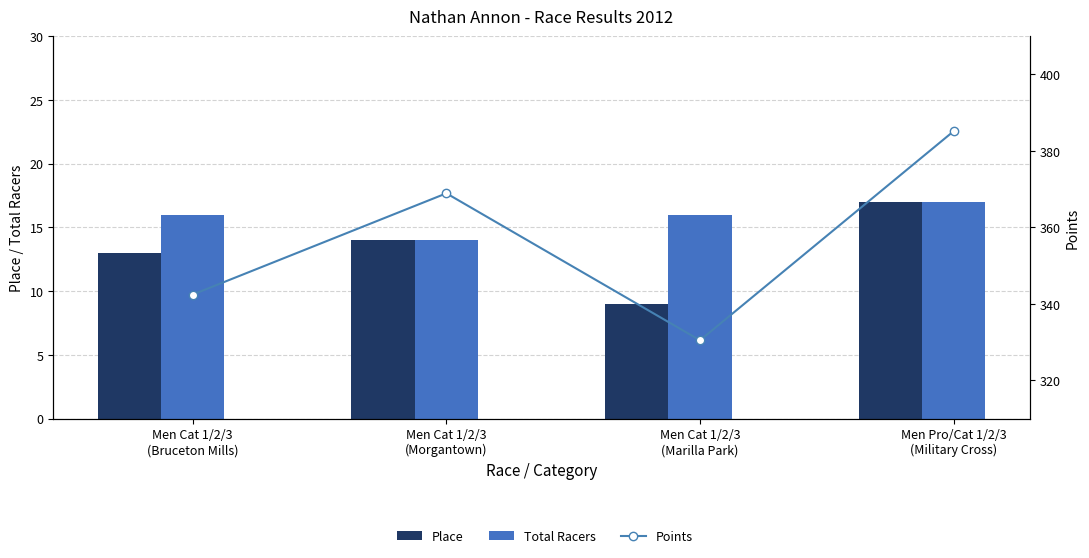

At how many categories does at least one series exceed 43?

4